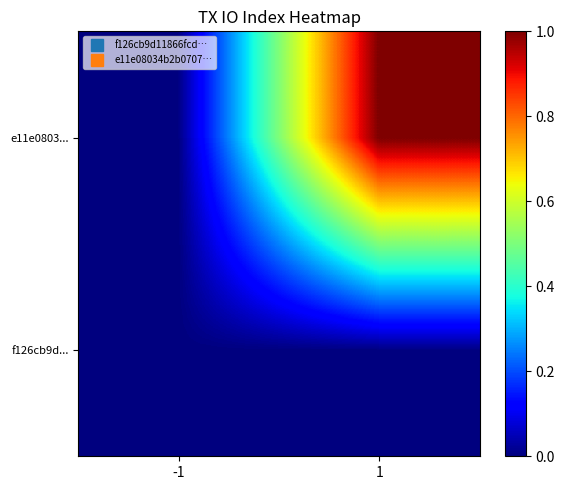

Which category has the lowest value across all series?

-1